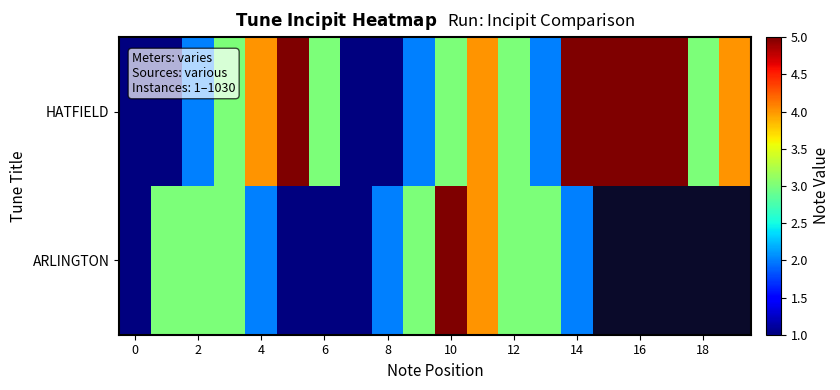

How many values in ARLINGTON are above zero?

15